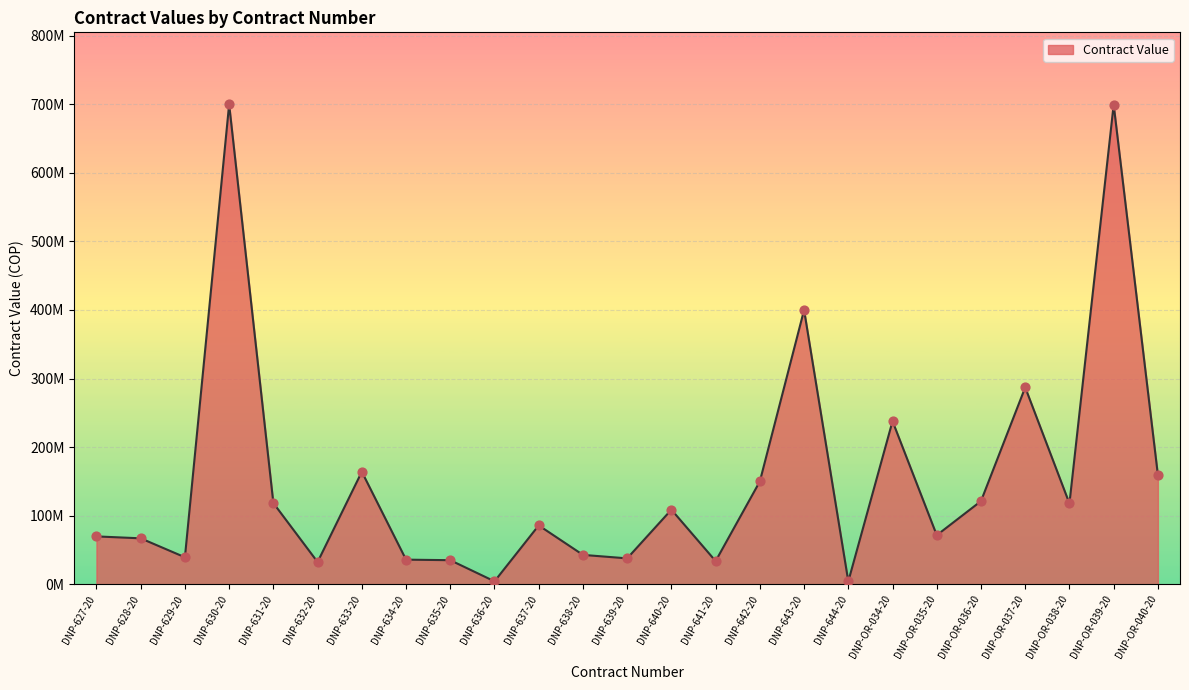

Which has a higher value, DNP-642-20 or DNP-628-20?

DNP-642-20